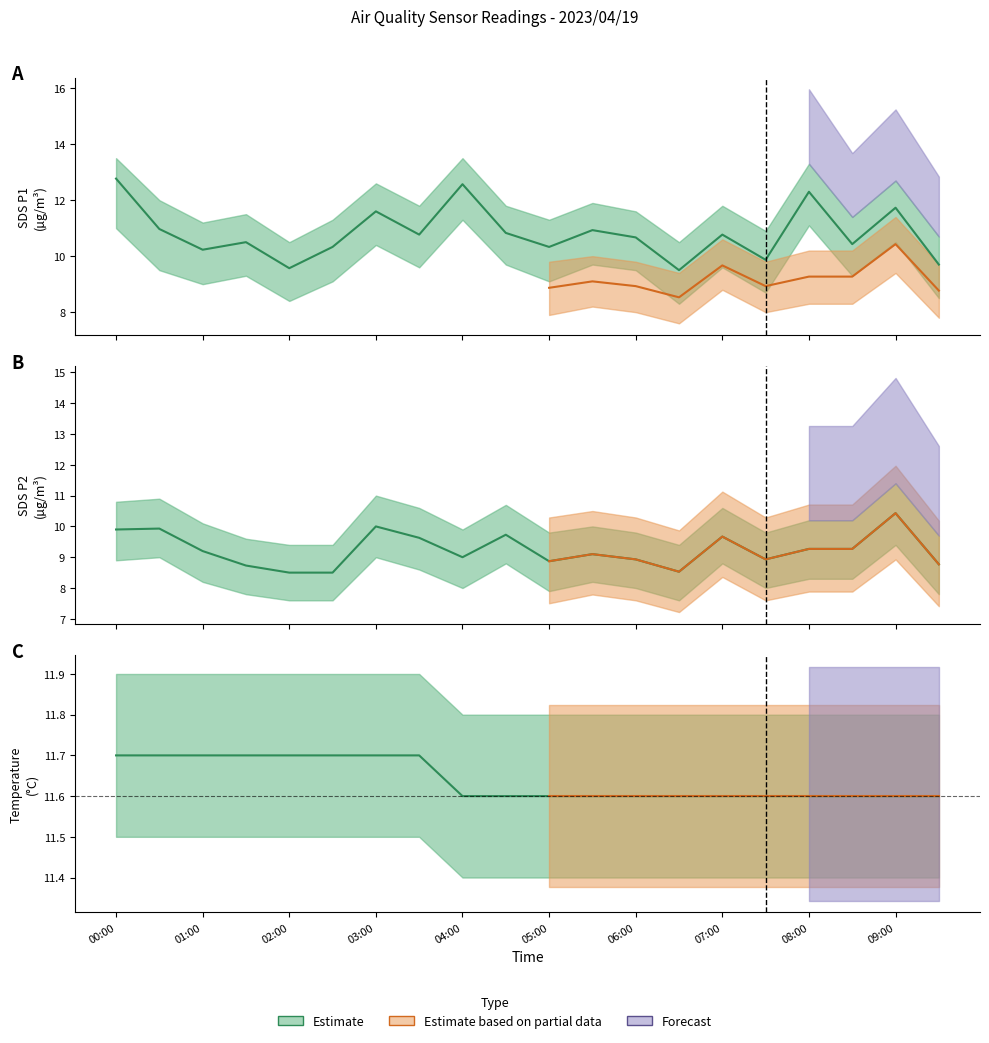

Between 05:30 and 06:00, which is larger?

05:30